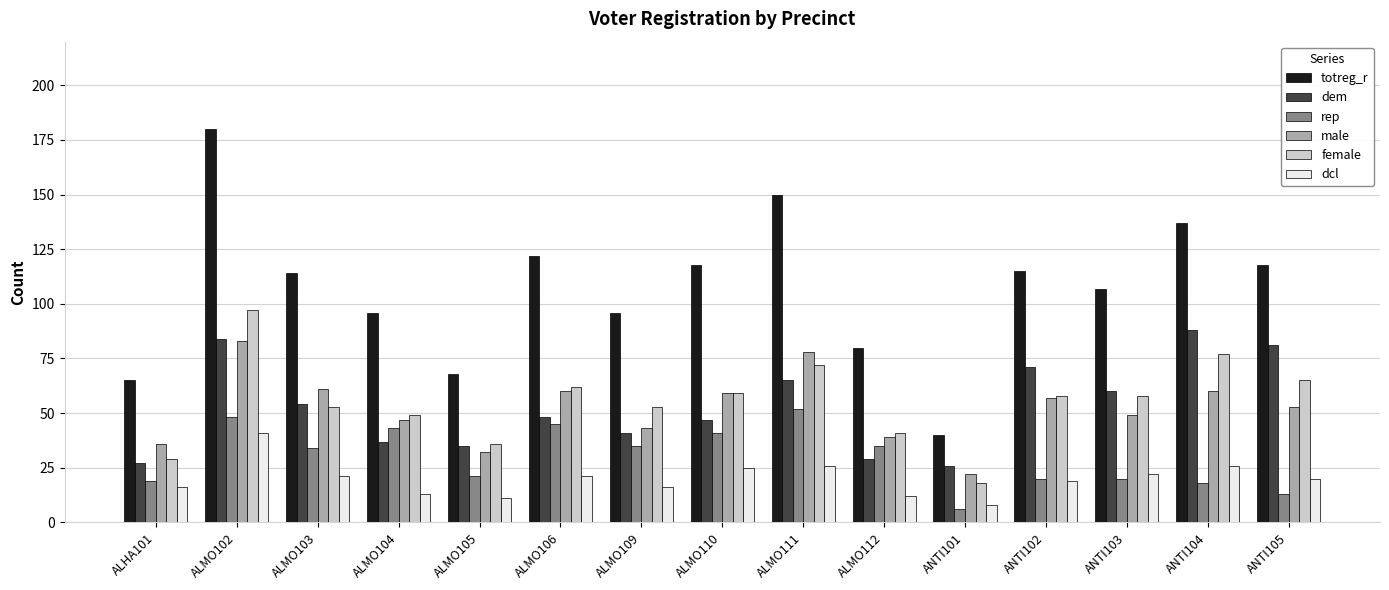

Which category has the lowest value in the dcl series?

ANTI101